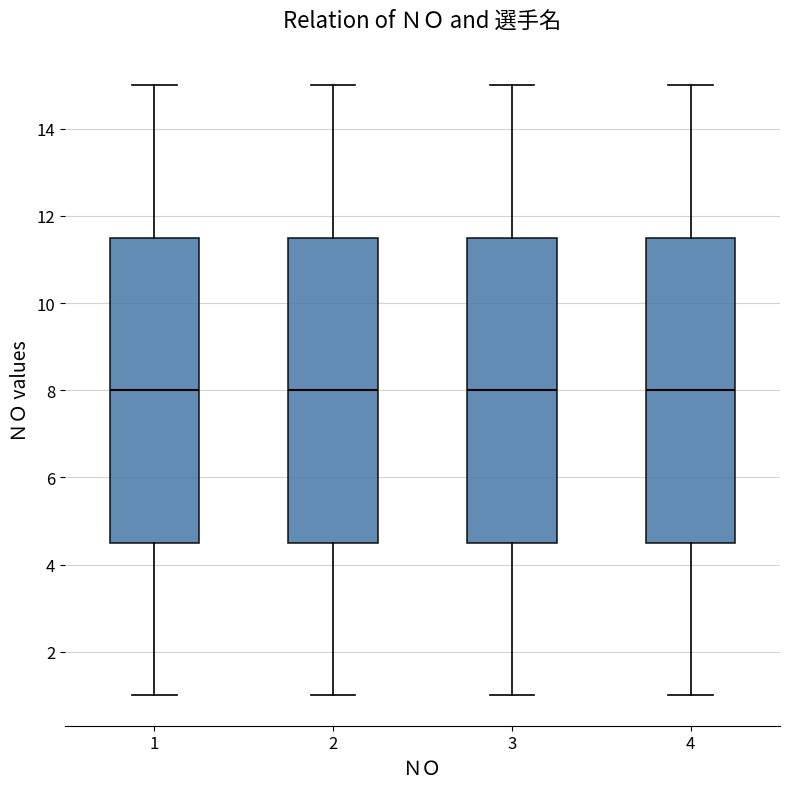

Where does the lower whisker of the box at x = 3 end on the y-axis? The values are not printed on the chart, so give them approximately, as read against the axis.

1.0